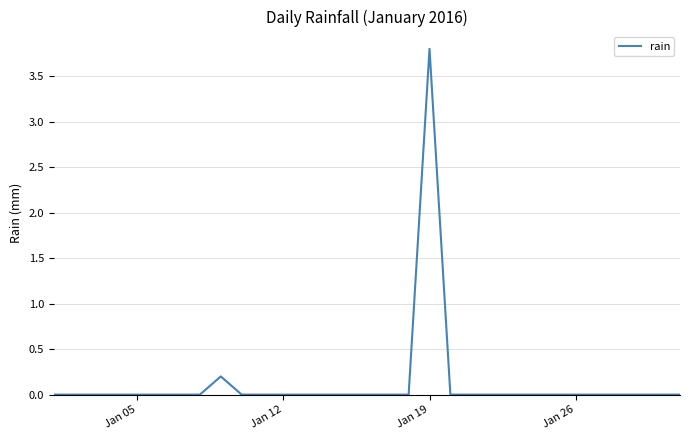

What is the greatest value displayed?

3.8